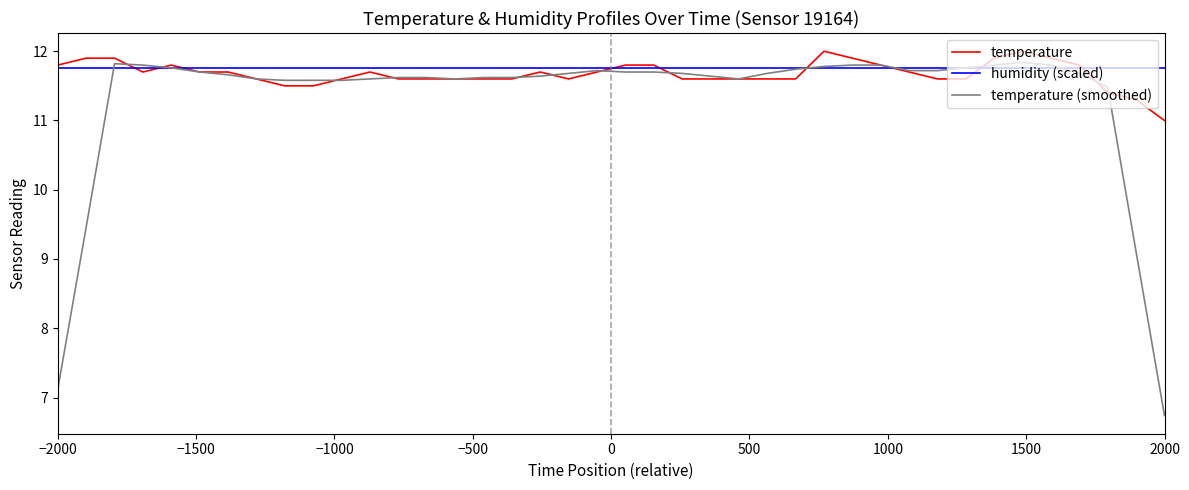

Which series has the widest spread of values?

temperature (smoothed)